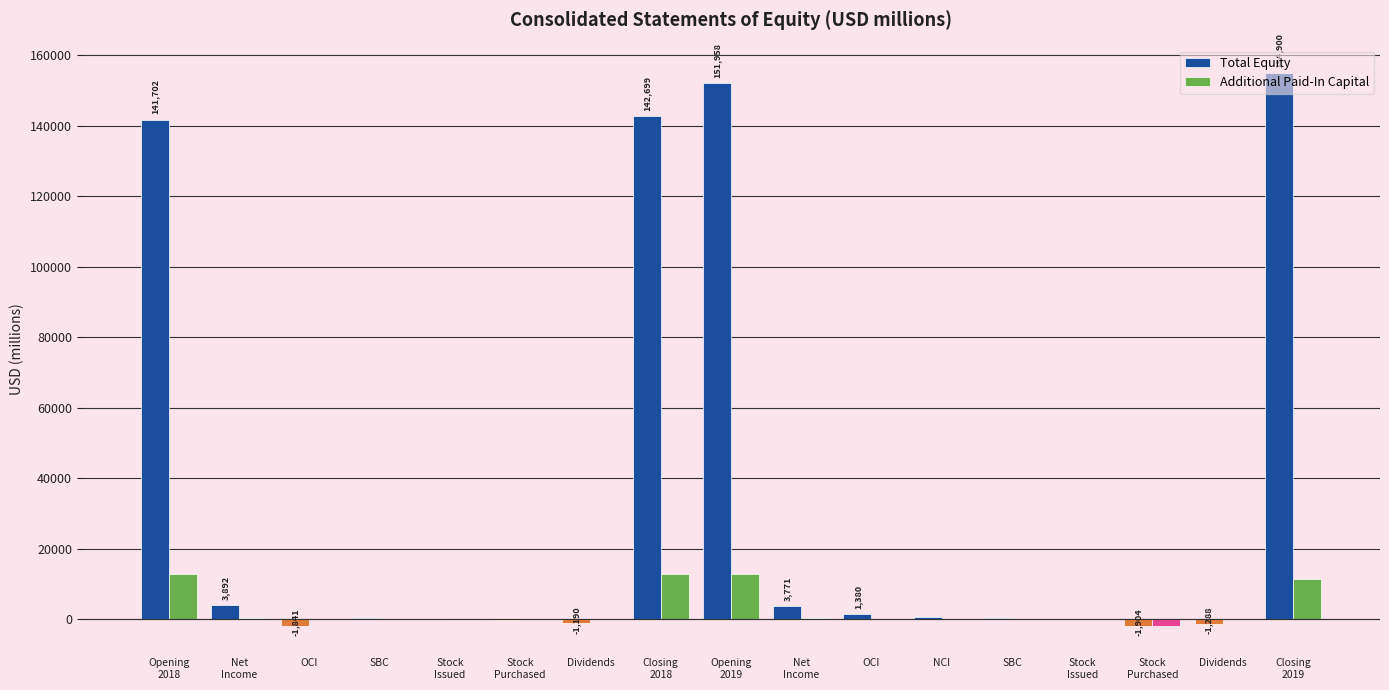

Reading right to left, what are all the values shown in this chart?

Total Equity: 154900	-1288	-1904	36	457	490	1380	3771	151958	142699	-1190	-219	36	319	-1841	3892	141702
Additional Paid-In Capital: 11362	0	-1867	35	0	0	0	457	12752	12925	0	0	-215	35	0	319	12800